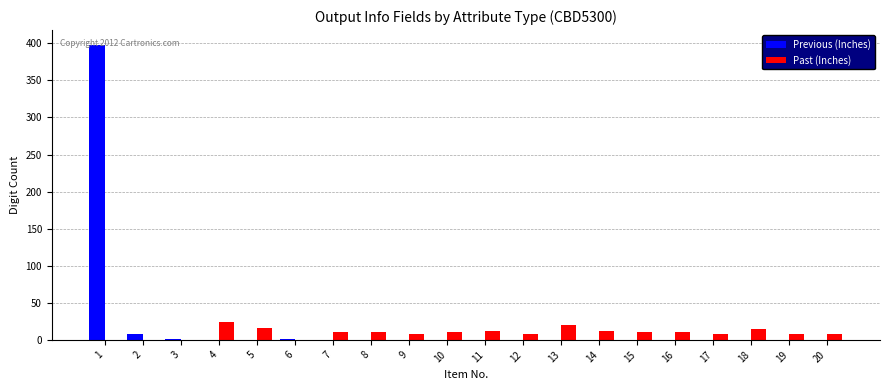

What is the highest value of the Past (Inches) series?

24